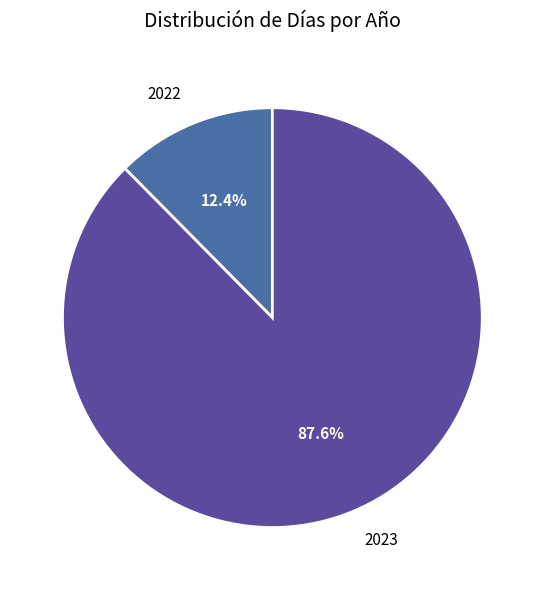

Which slice represents more than half of the pie?

2023